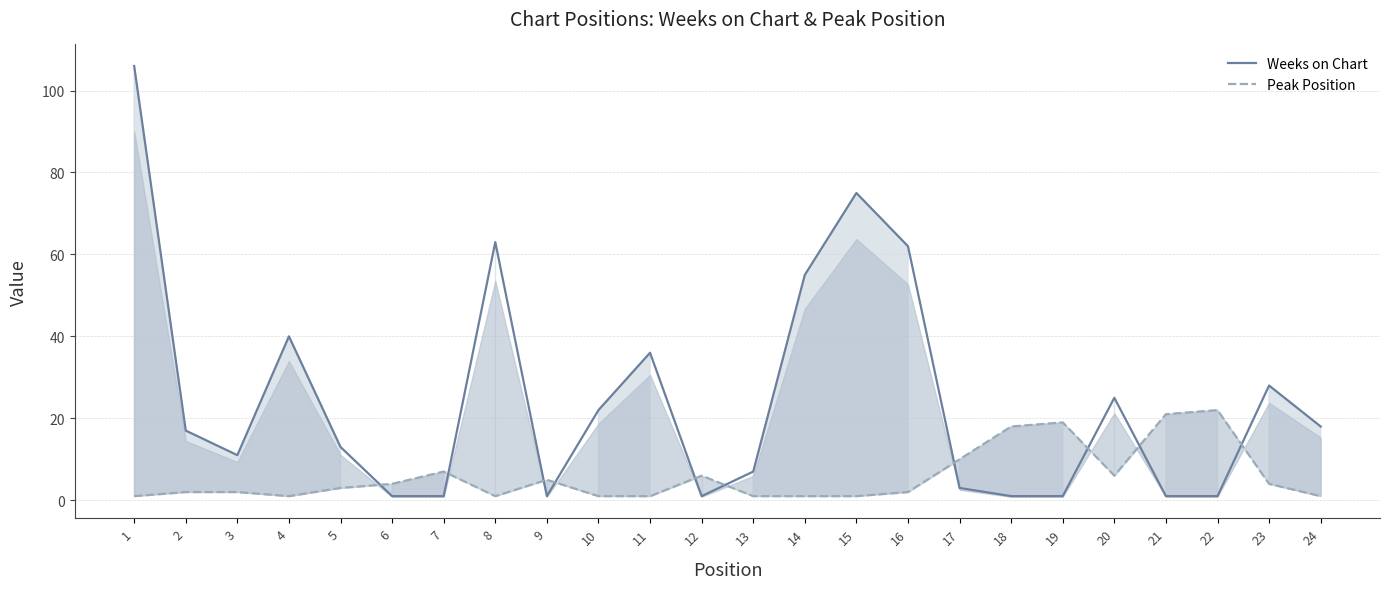

Where does the Peak Position series first go above 3?

6